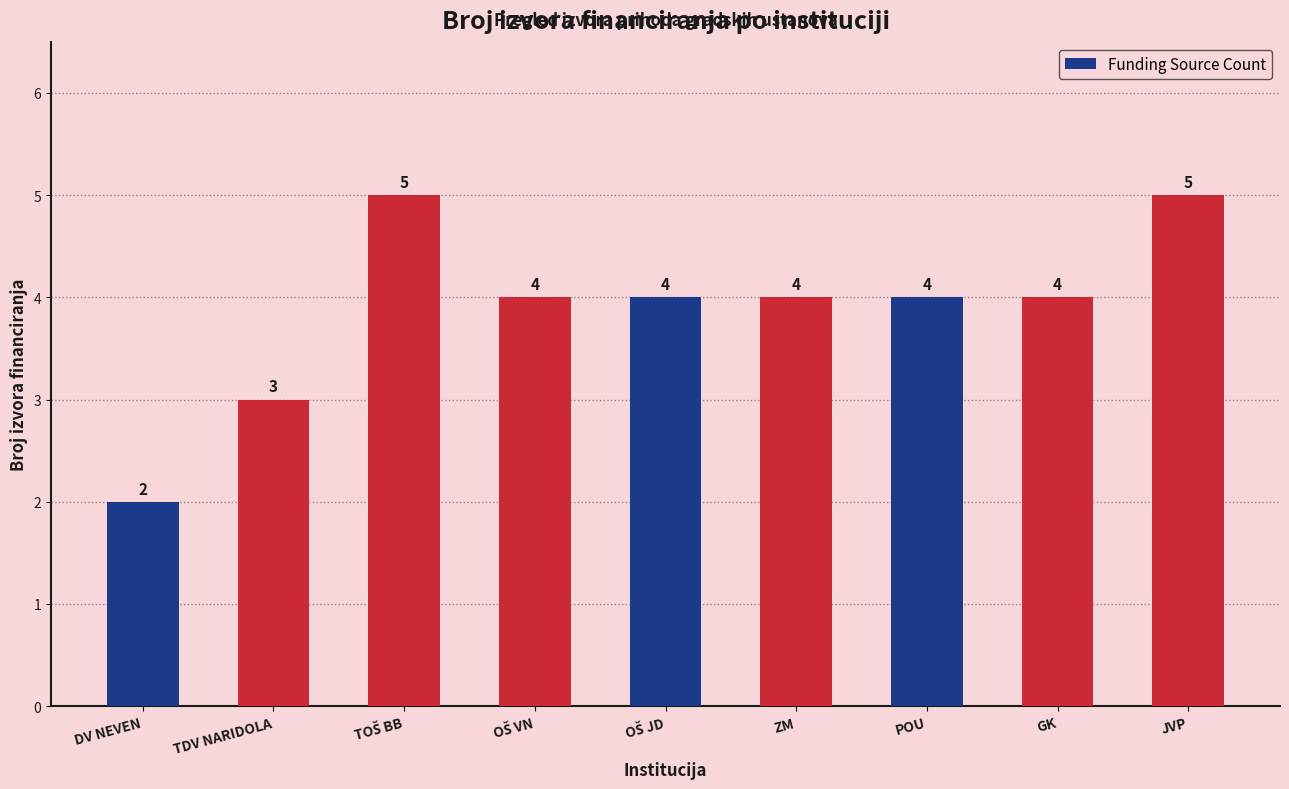

At which label is the value closest to 3?

TDV NARIDOLA